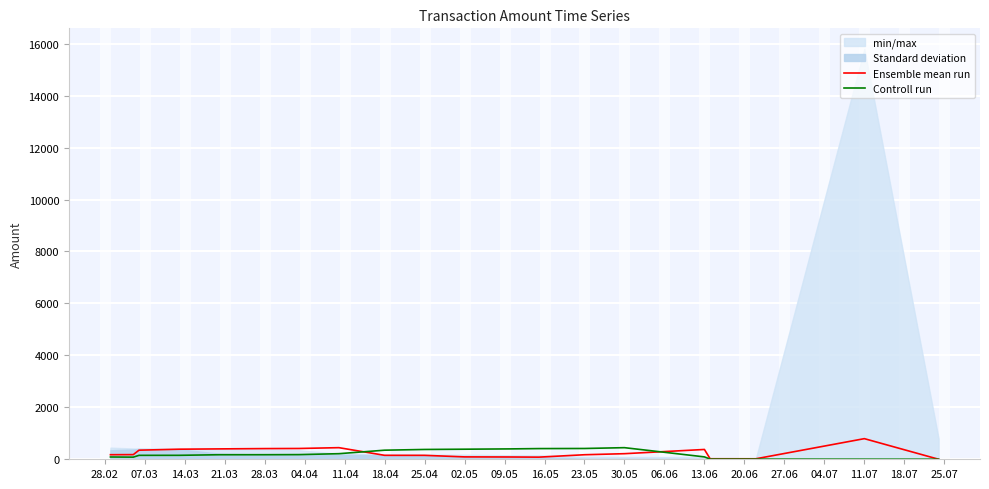

What is the sum of all Ensemble mean run values?

4934.1